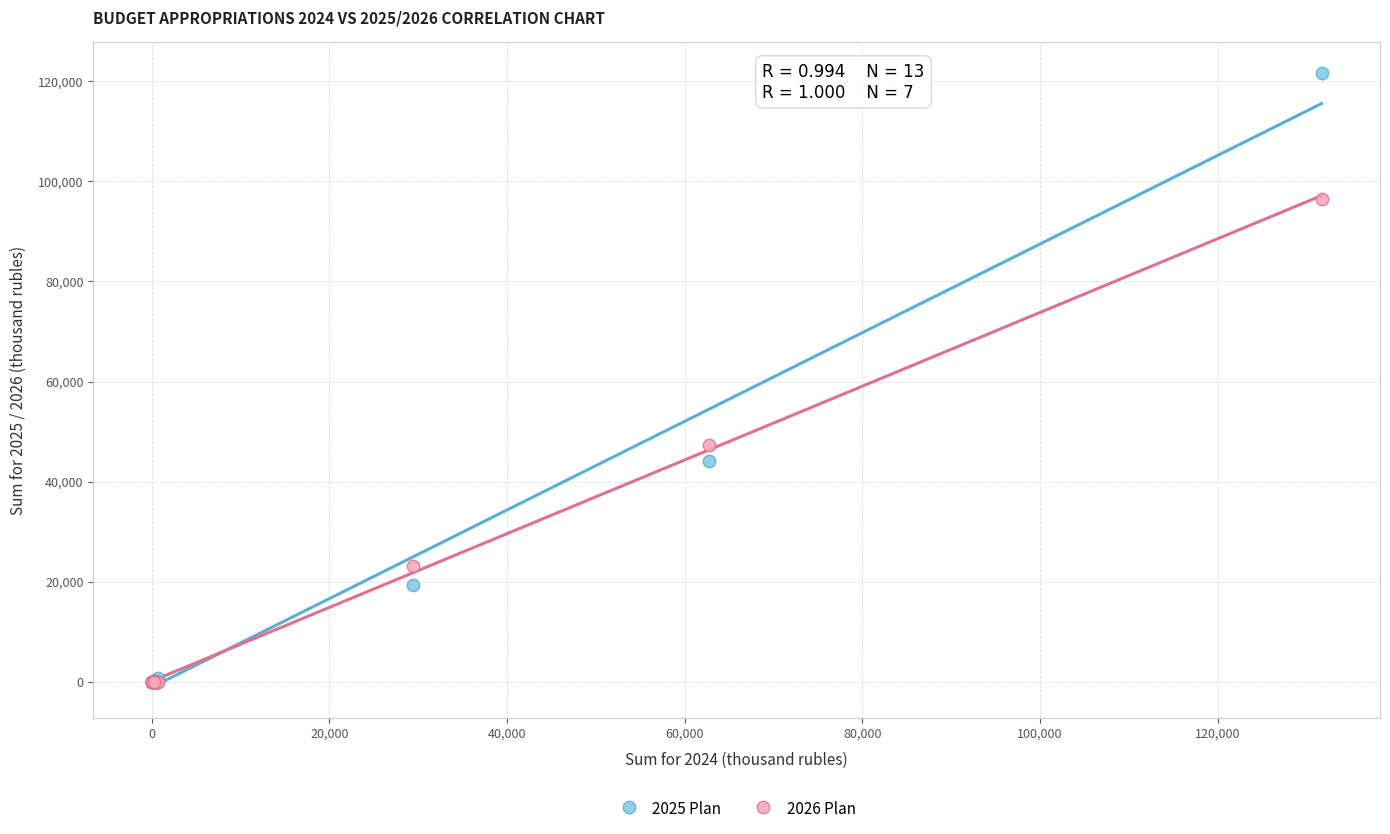

Which series contains the highest Y value?

2025 Plan